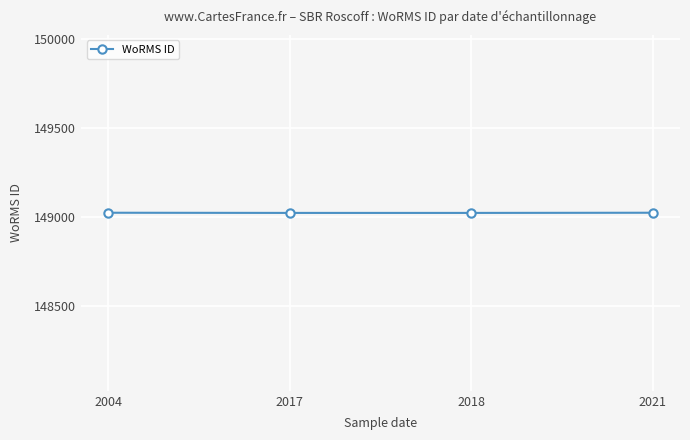

What is the ratio of the value at 2021 to the value at 2004?

1.0